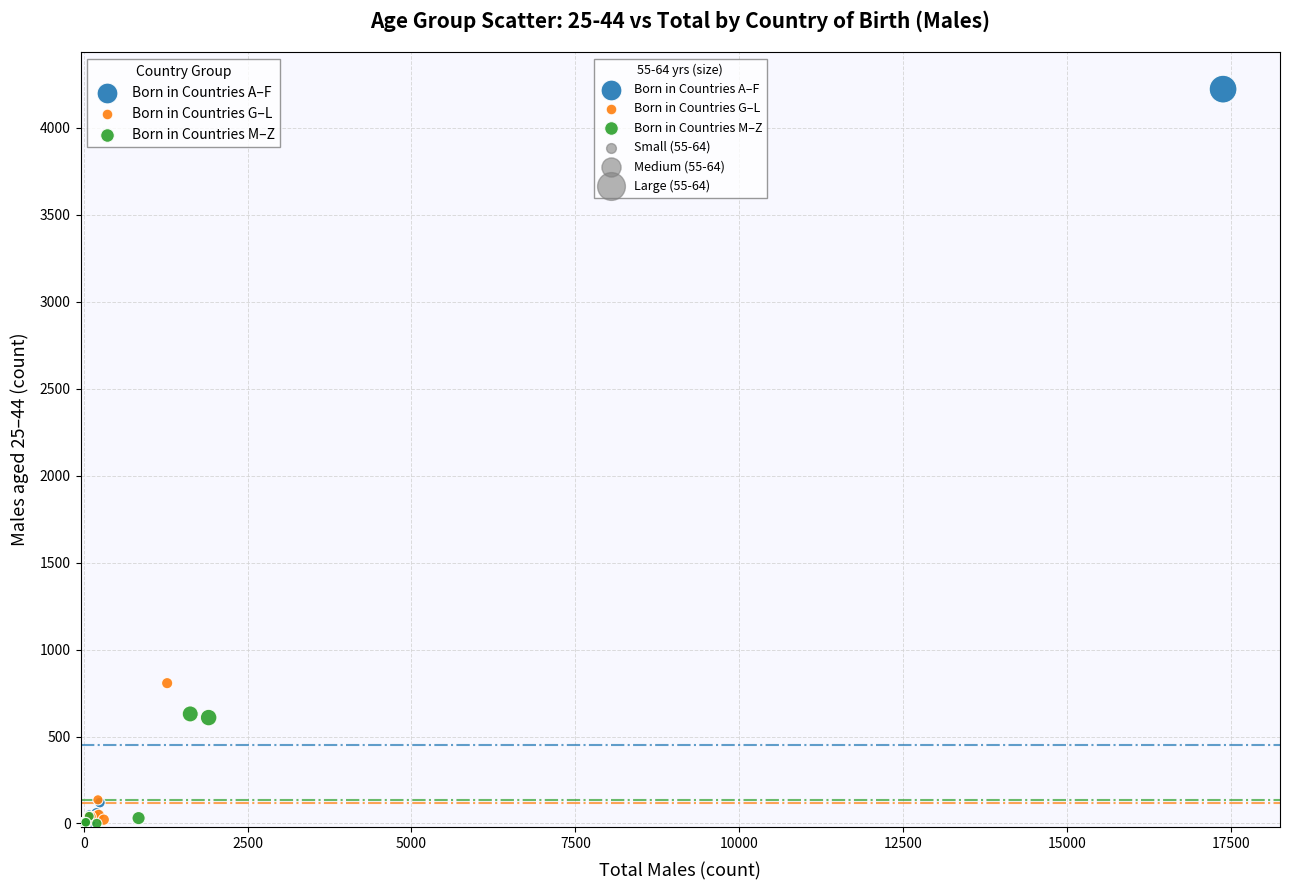

Which series has the widest spread of Y values?

Born in Countries A–F